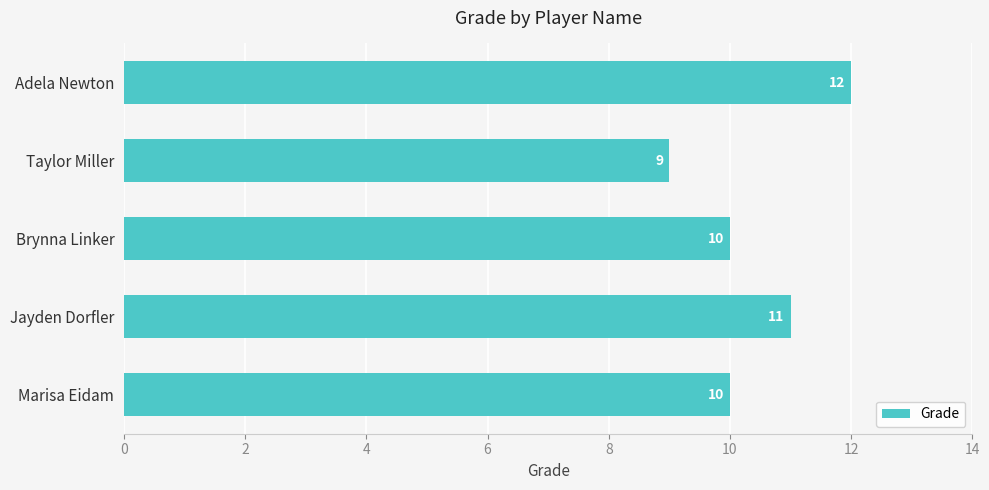

True or false: the data shows 7 at Jayden Dorfler.

False